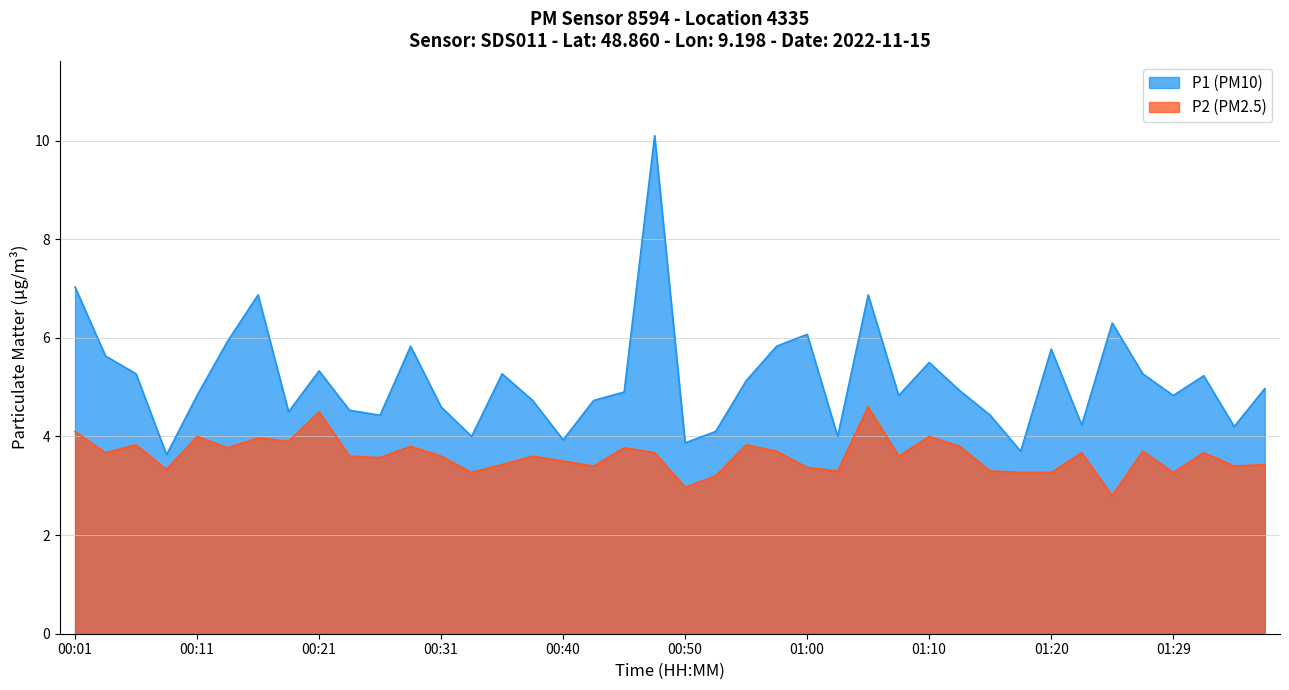

At 00:16, list the series in order from smallest to largest.

P2, P1